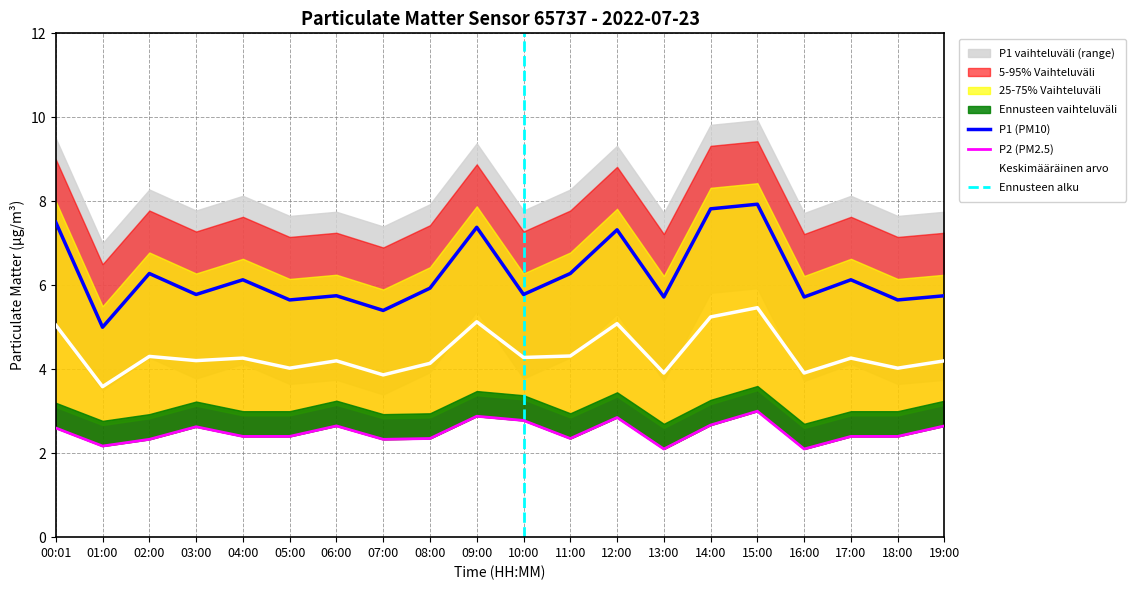

Where is the first local maximum for P1_upper?

02:00